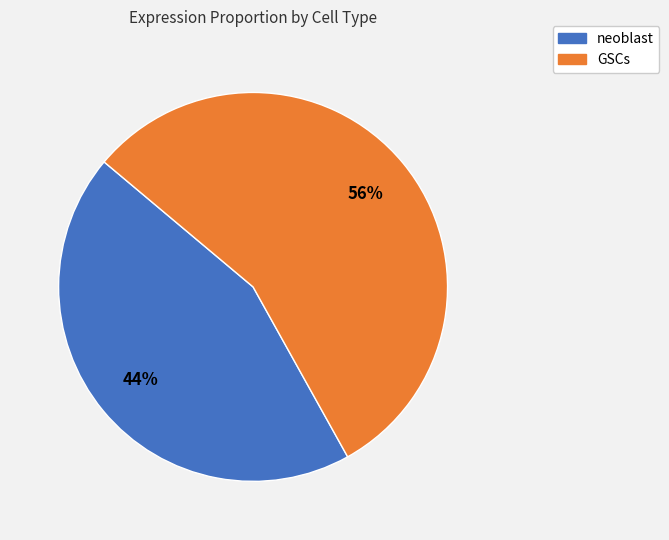

Rank the categories by value from highest to lowest.

GSCs, neoblast